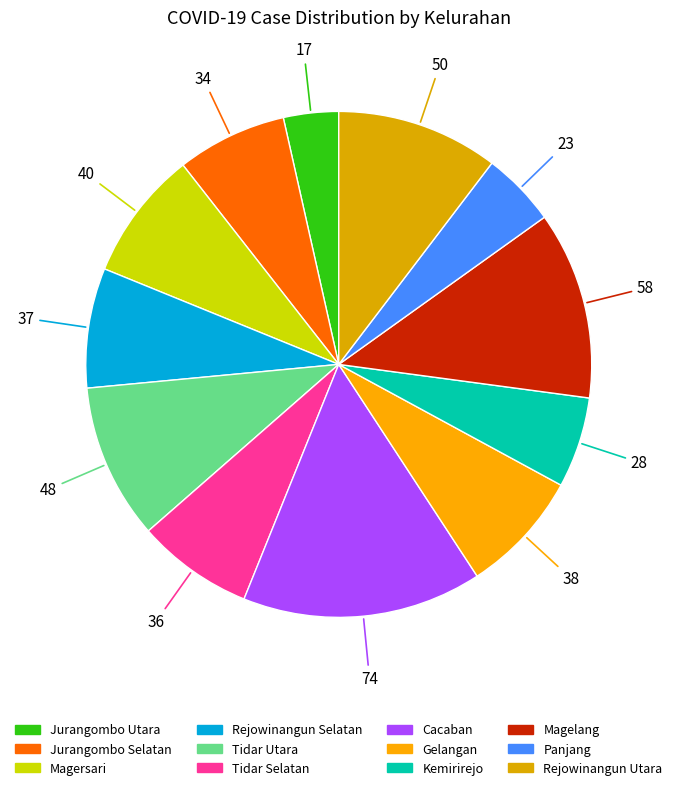

Count the number of slices in the pie.

12